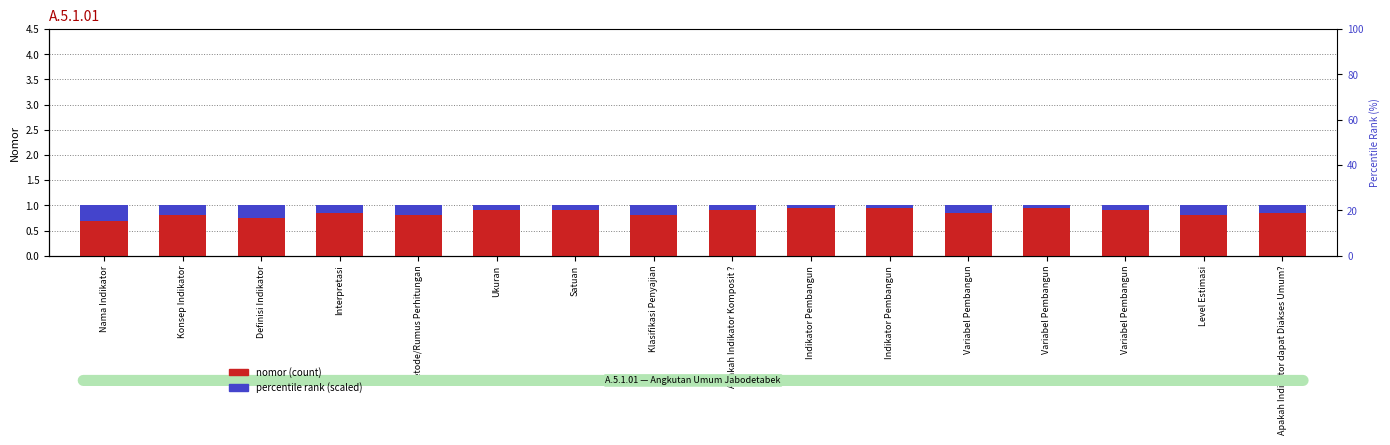

What is the difference between the highest and lowest values at Variabel Pembangun?

0.8